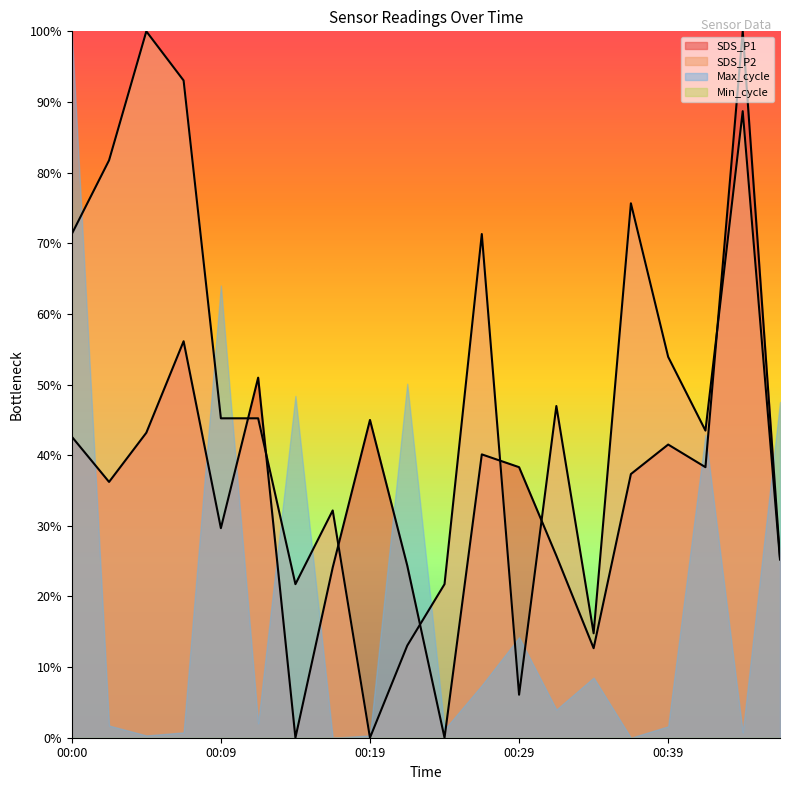

At which category does the chart reach its peak across all series?

00:43